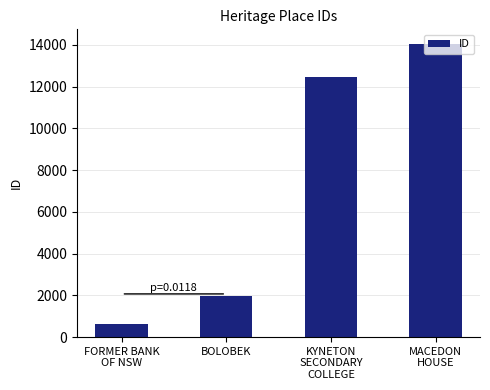

Rank the categories by value from highest to lowest.

MACEDON
HOUSE, KYNETON
SECONDARY
COLLEGE, BOLOBEK, FORMER BANK
OF NSW